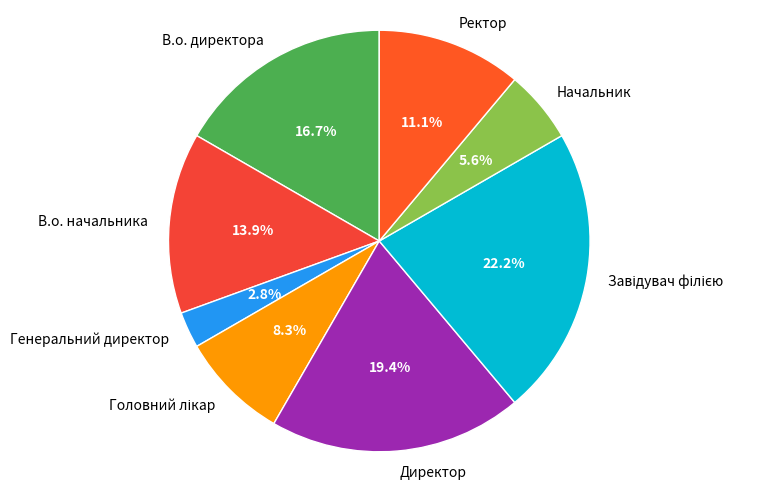

What percentage is the Директор slice, to the nearest percent?

19%